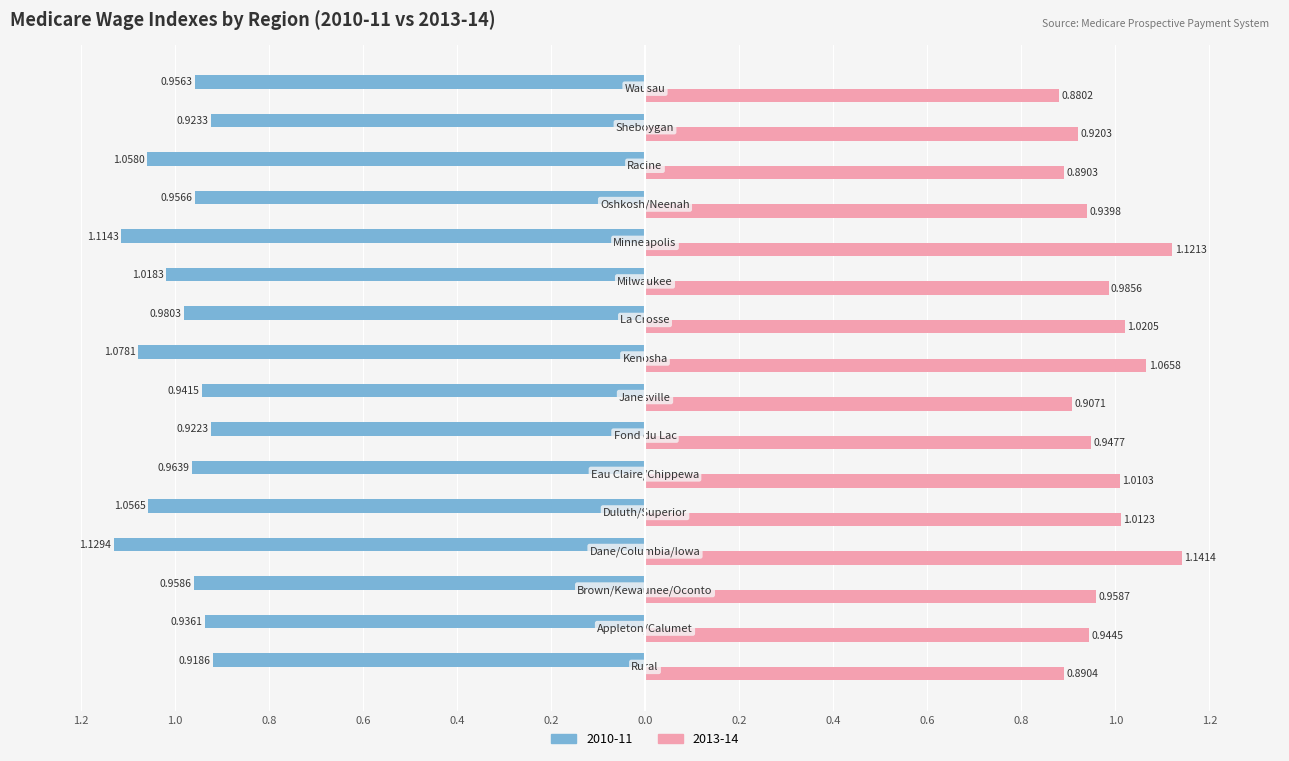

What is the difference between the maximum and minimum values in the 2010-11 series?

0.2